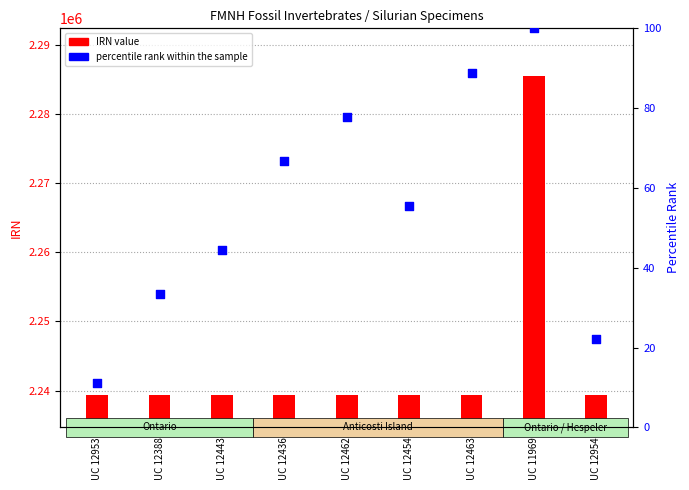

Which series reaches the minimum Y coordinate?

percentile rank within the sample